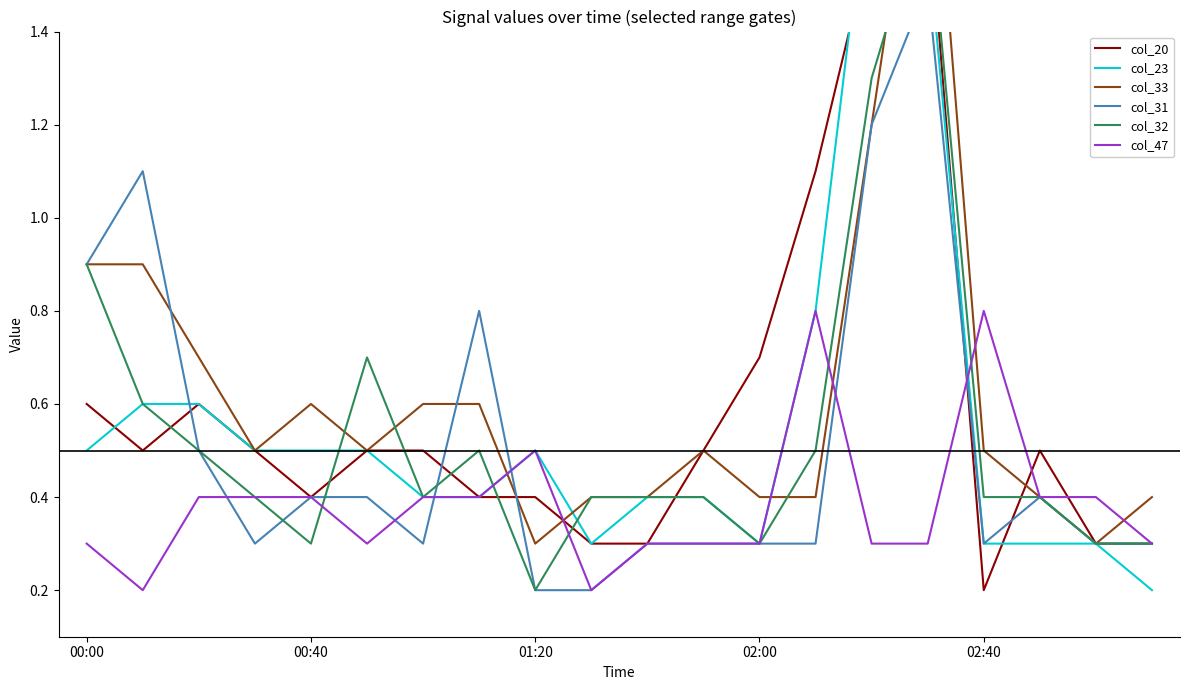

What is the difference between the highest and lowest values at 13?

0.8